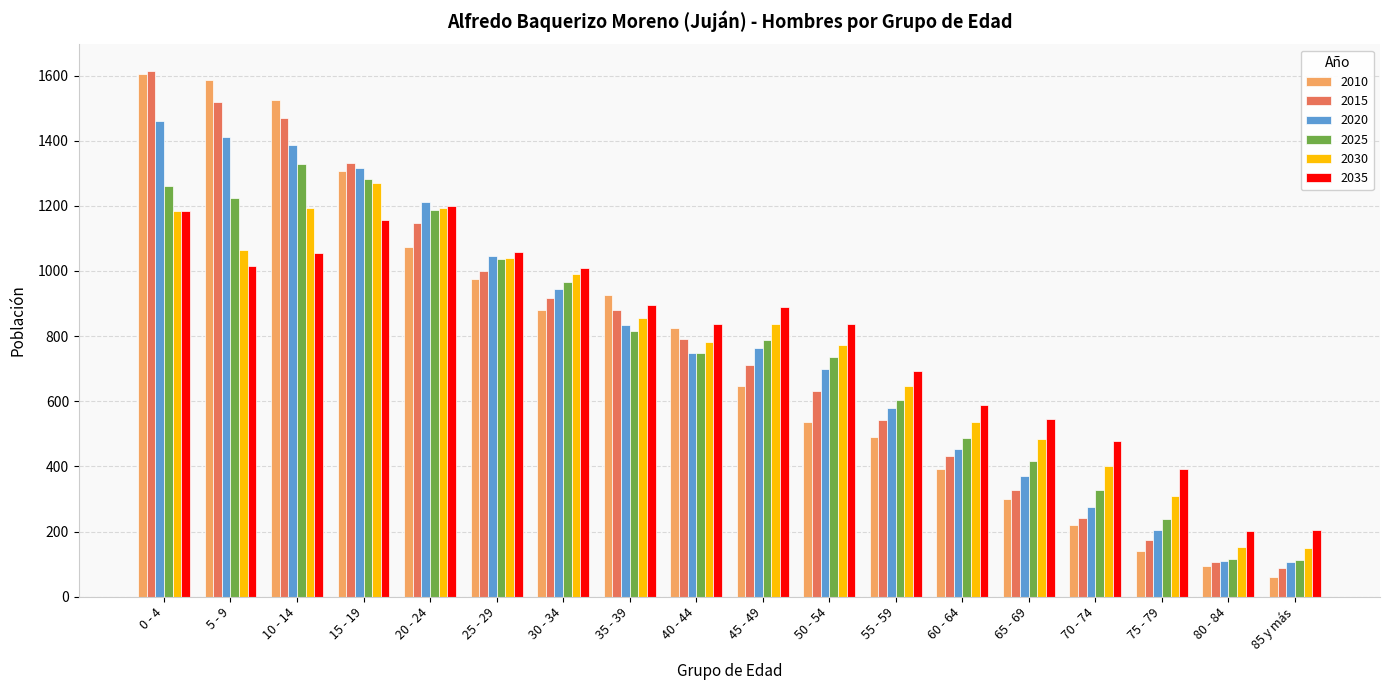

Is it true that 2035 equals 890 at 45 - 49?

True